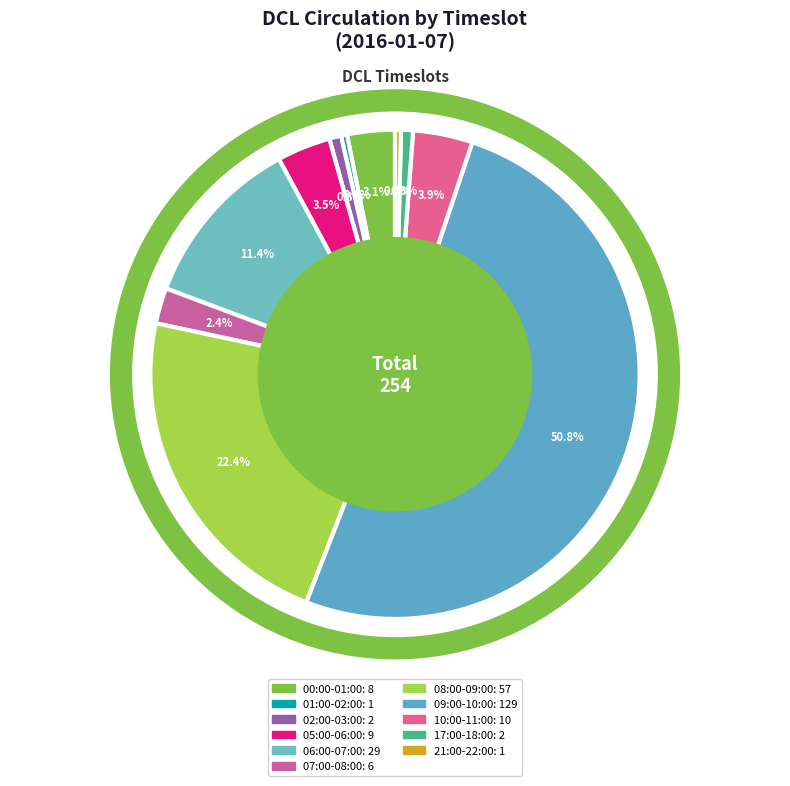

Count the number of slices in the pie.

11